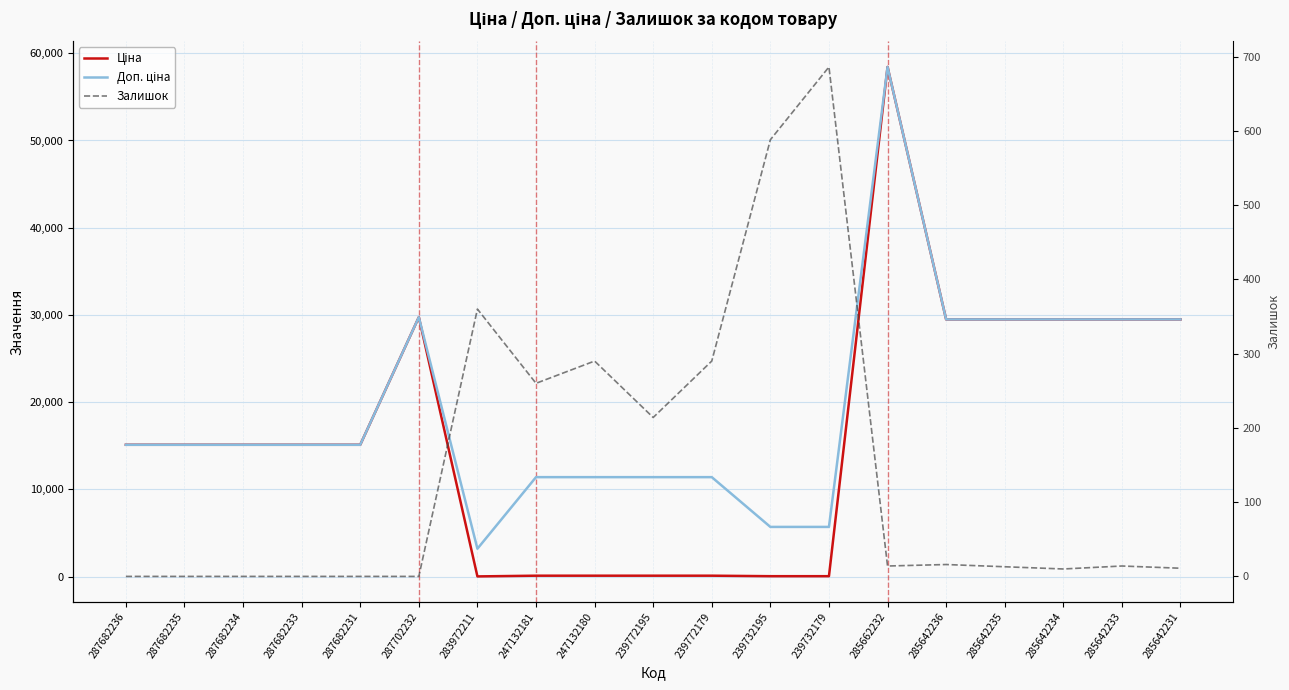

Rank the categories by Залишок value from lowest to highest.

287682236, 287682235, 287682234, 287682233, 287682231, 287702232, 285642234, 285642231, 285642235, 285662232, 285642233, 285642236, 239772195, 247132181, 247132180, 239772179, 283972211, 239732195, 239732179